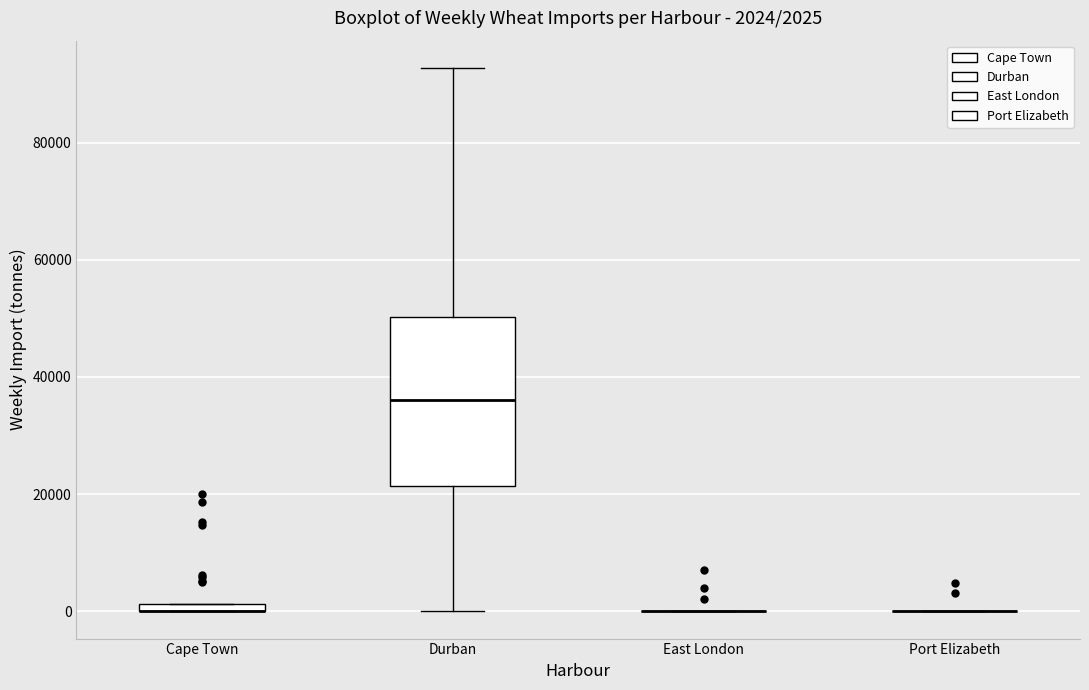

Which box is the tallest, from its lower edge to its upper edge?

Durban